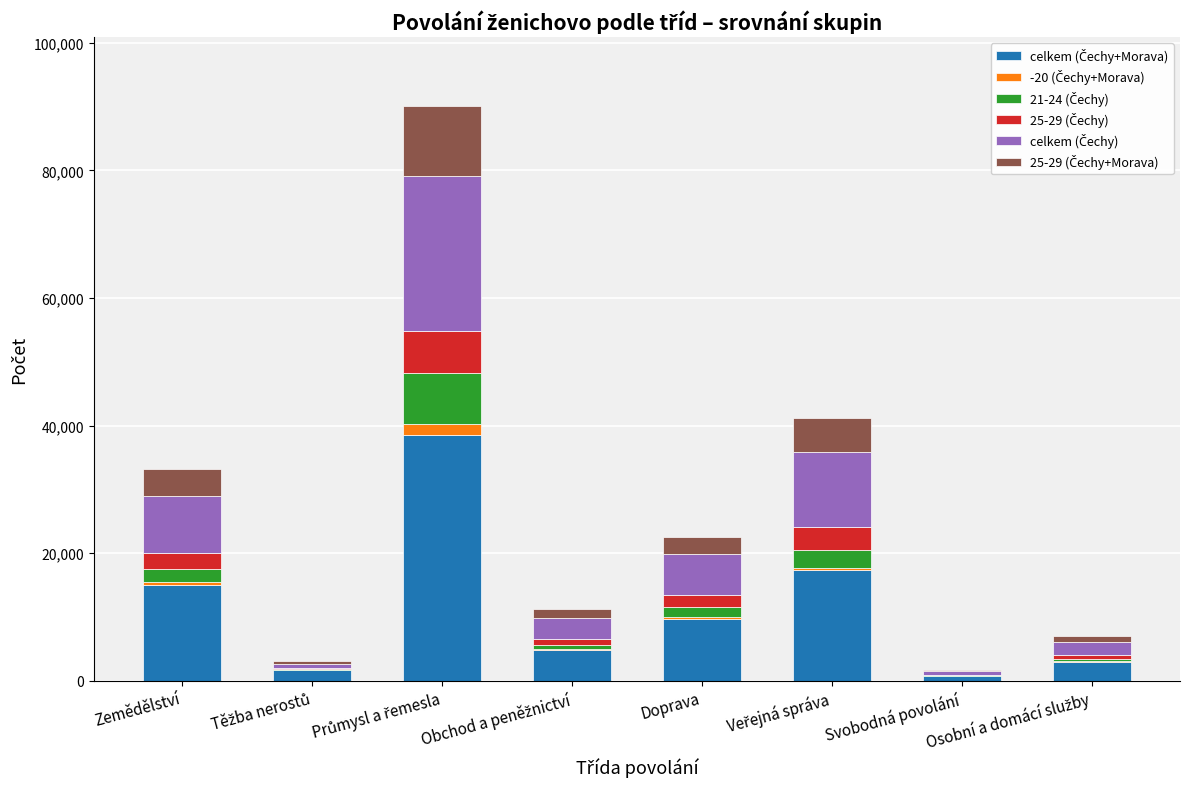

Count the number of data series in this chart.

6